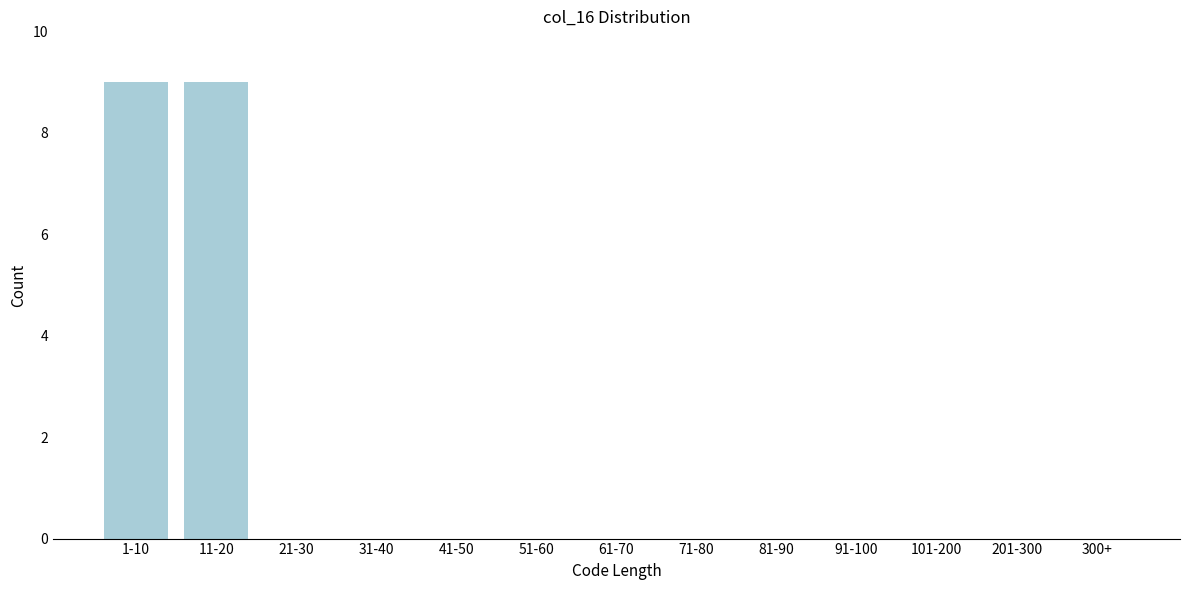

Reading right to left, what are all the values shown in this chart?

300+=0	201-300=0	101-200=0	91-100=0	81-90=0	71-80=0	61-70=0	51-60=0	41-50=0	31-40=0	21-30=0	11-20=9	1-10=9